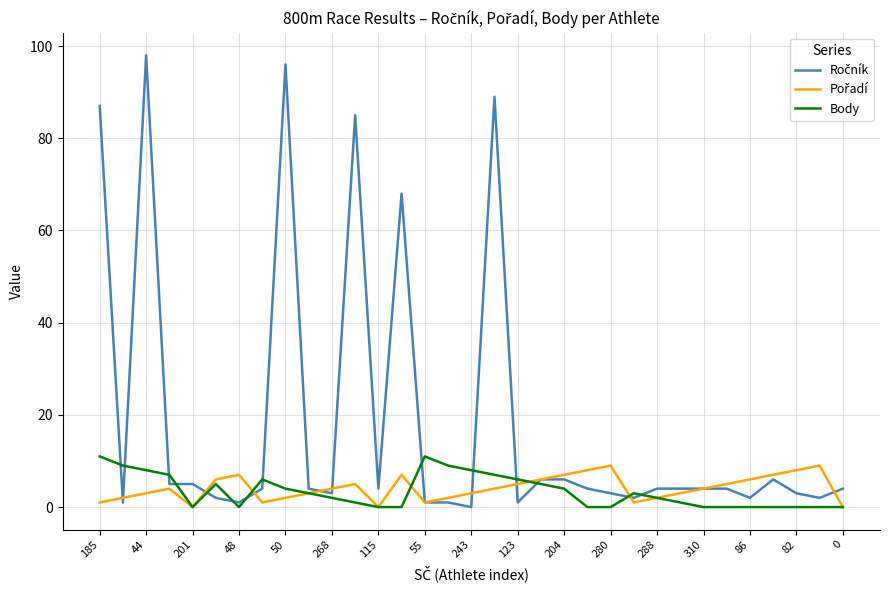

What is the maximum value for Body?

11